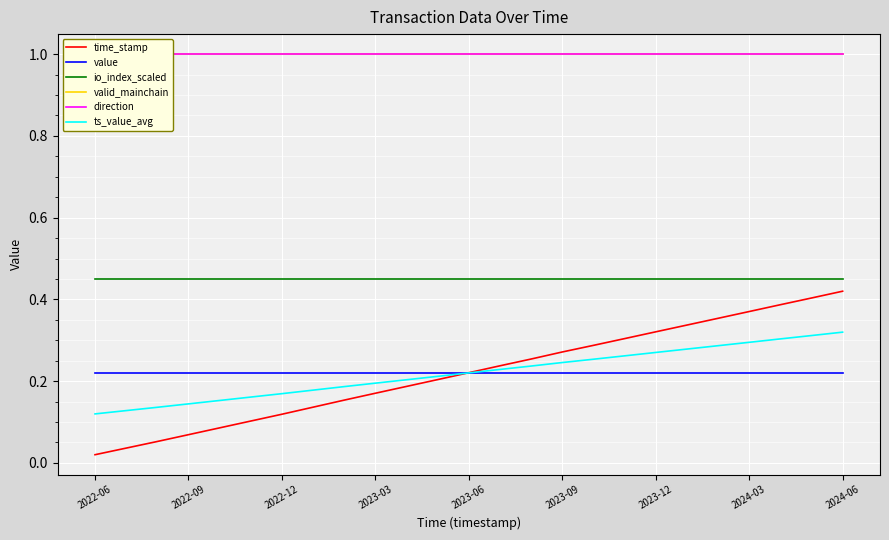

True or false: valid_mainchain has more than 2 interior local peaks.

False